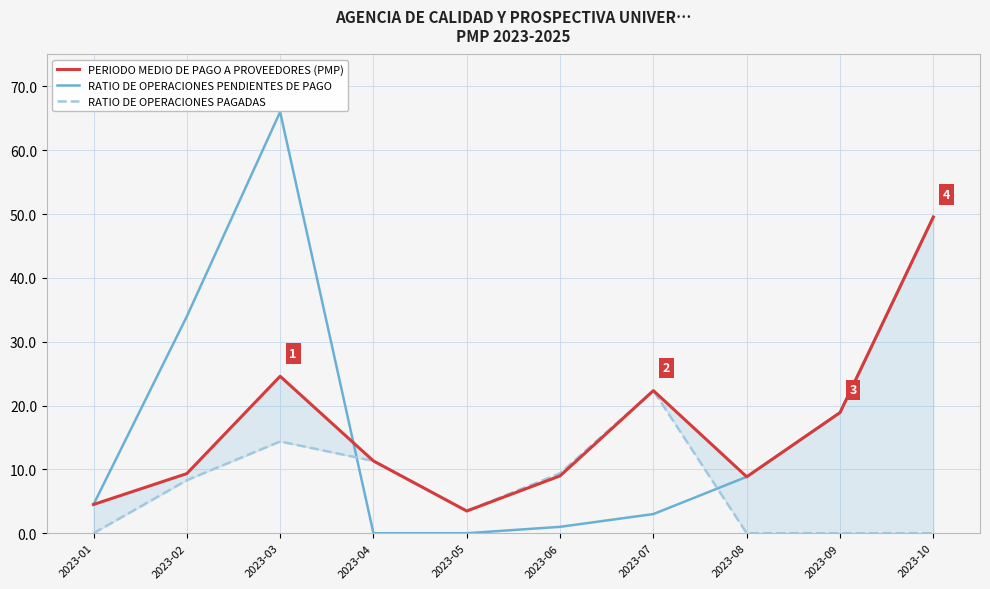

How many data points in RATIO DE OPERACIONES PENDIENTES DE PAGO are less than 8?

5